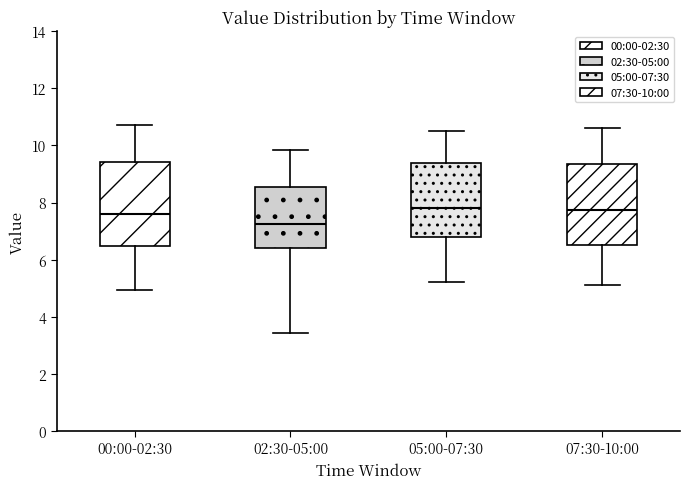

Which box's median line is the lowest?

02:30-05:00